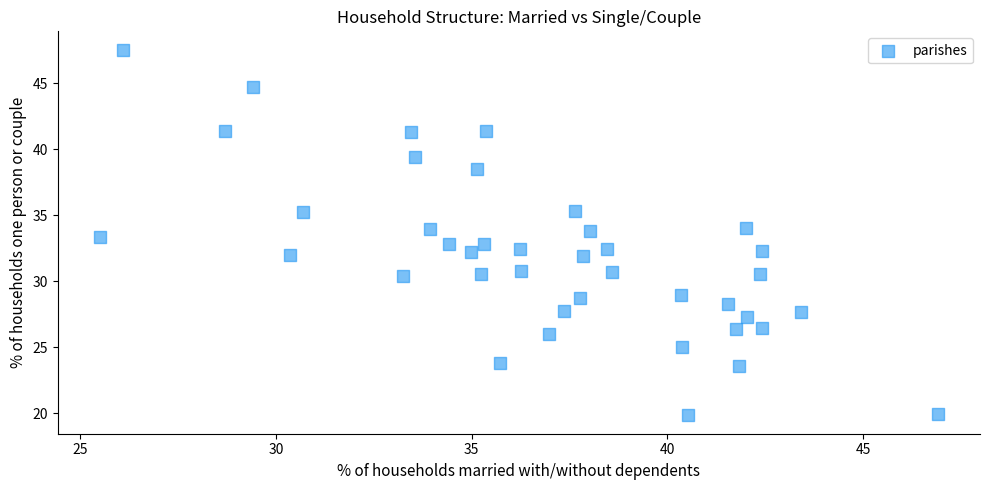

What is the range of Y values (max minus min)?

27.7